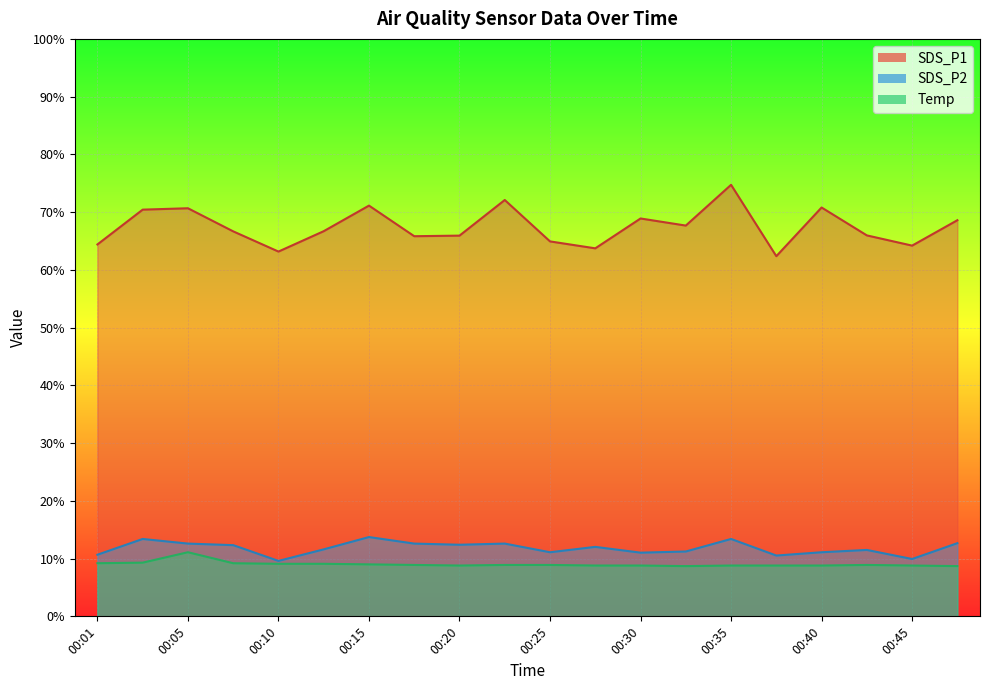

At which category does the chart reach its minimum across all series?

00:32